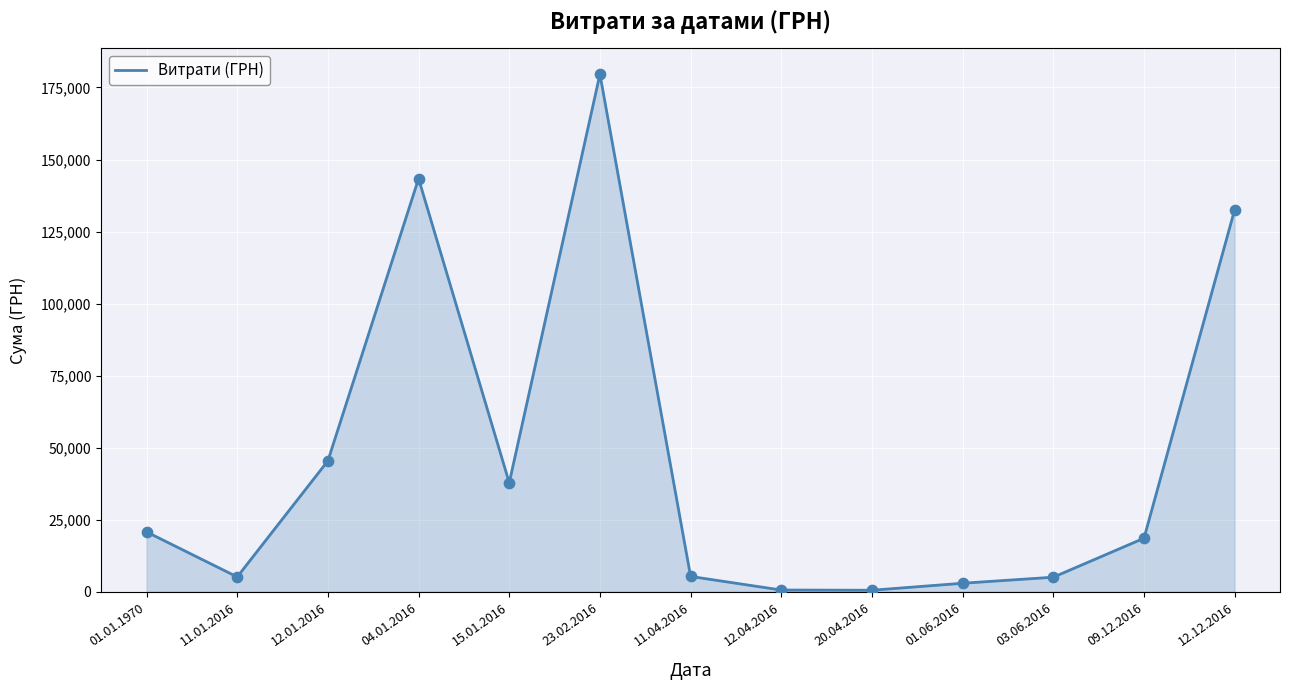

What is the ratio of the value at 04.01.2016 to the value at 01.01.1970?

6.9